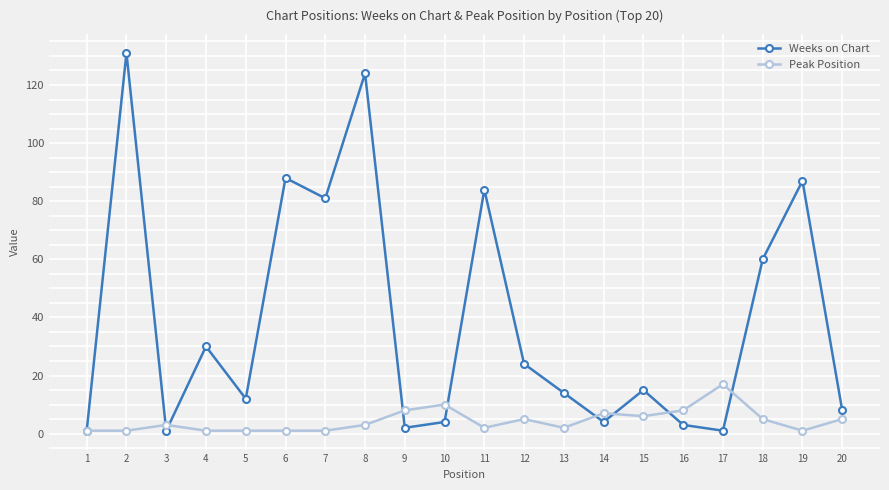

List the series in order of their peak value, highest first.

Weeks on Chart, Peak Position